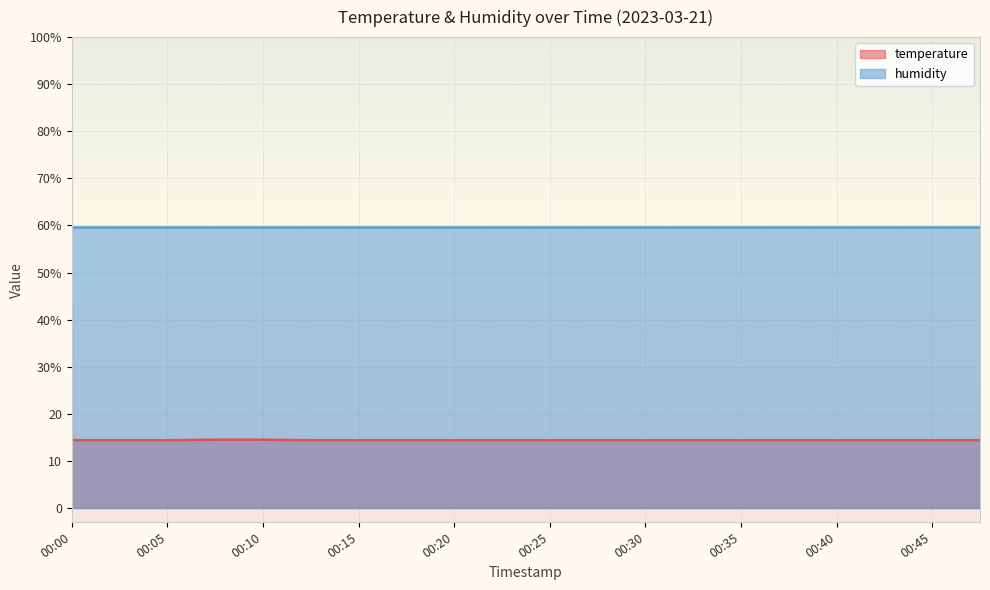

Does the chart display data point markers on the line(s)?

No